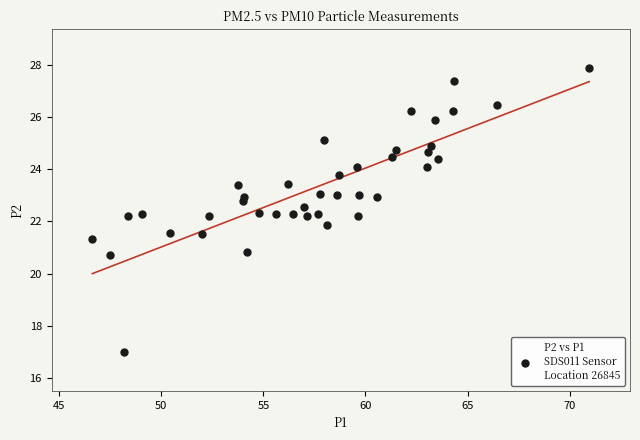

What is the range of X values (max minus min)?

24.3